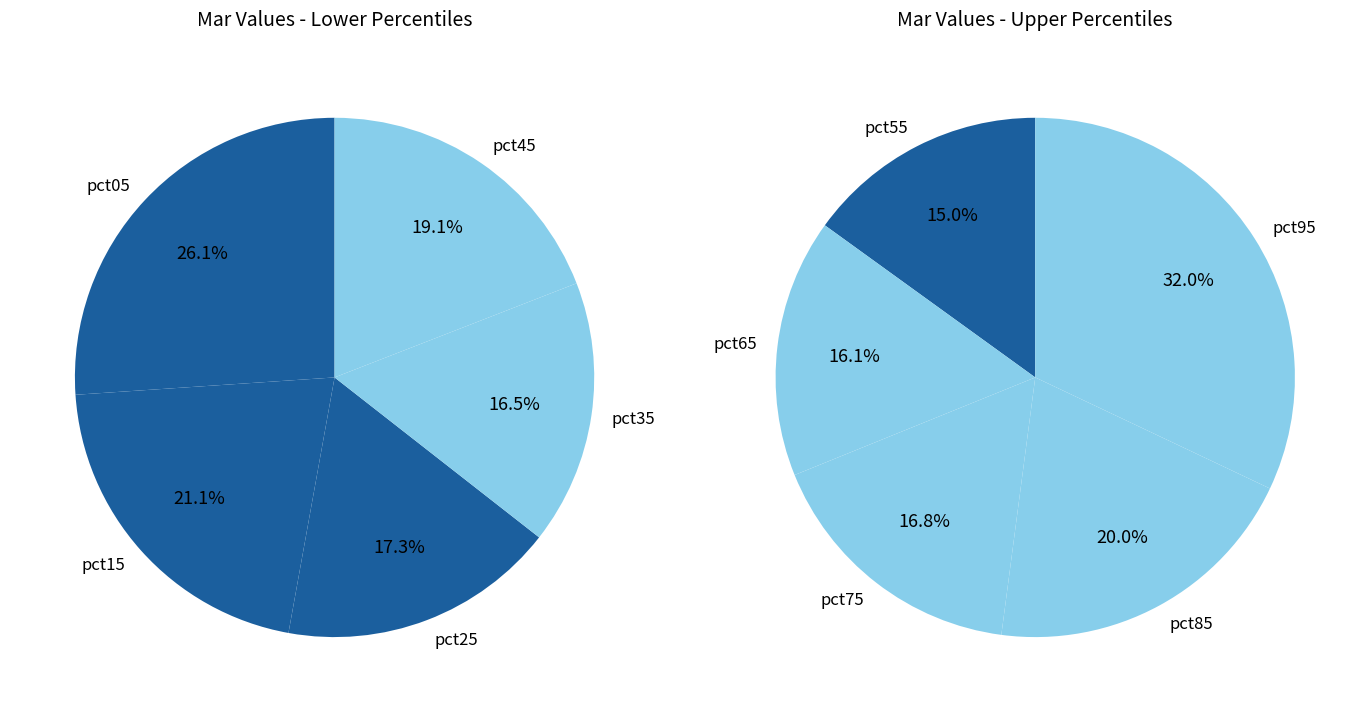

Rank the categories by value from highest to lowest.

pct95, pct85, pct05, pct75, pct65, pct15, pct55, pct45, pct25, pct35